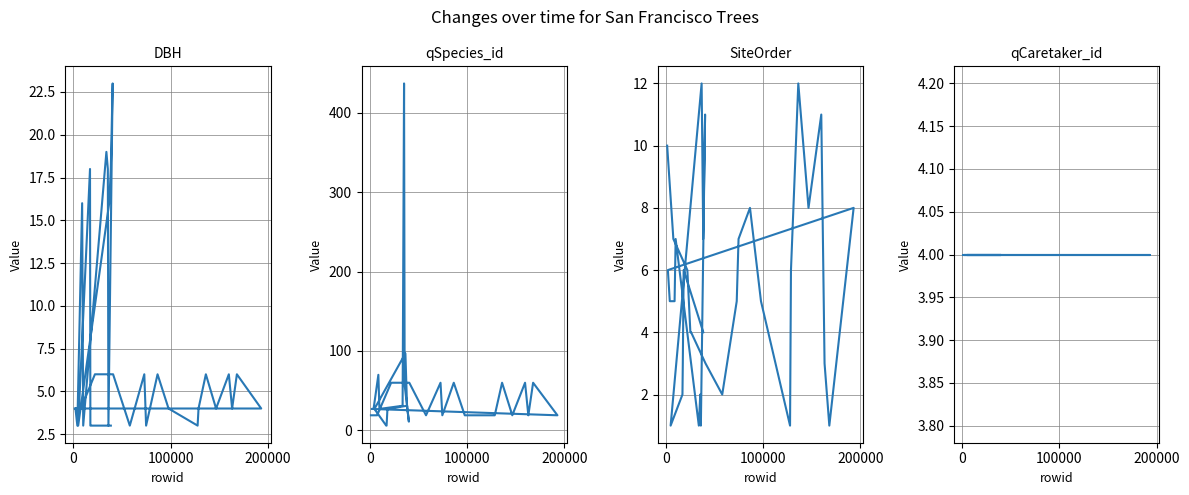

After their last crossing, which series has the higher values: qCaretaker_id or DBH?

qCaretaker_id